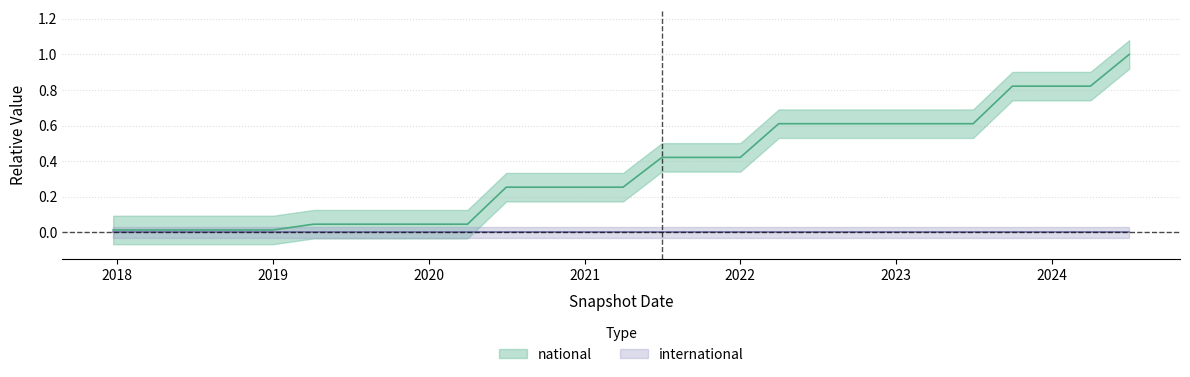

What position from the left is 2019-04-06?

6